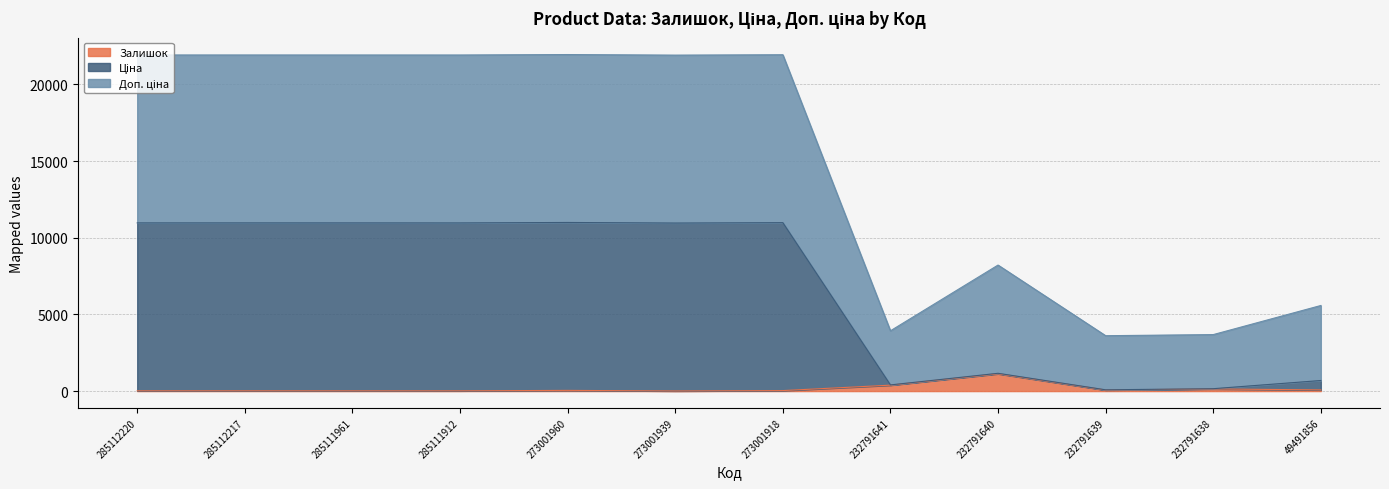

True or false: Ціна has more than 0 points higher than both neighbors.

True